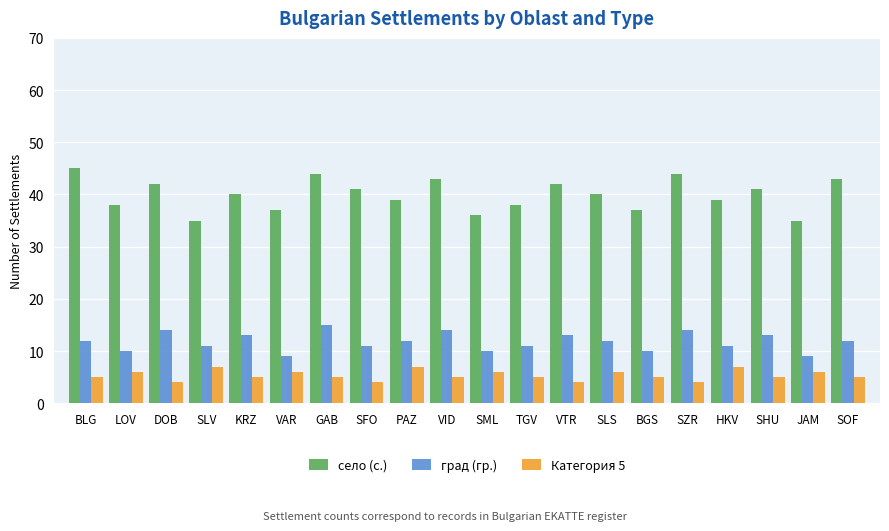

The град (гр.) series shows 17 at LOV. True or false?

False